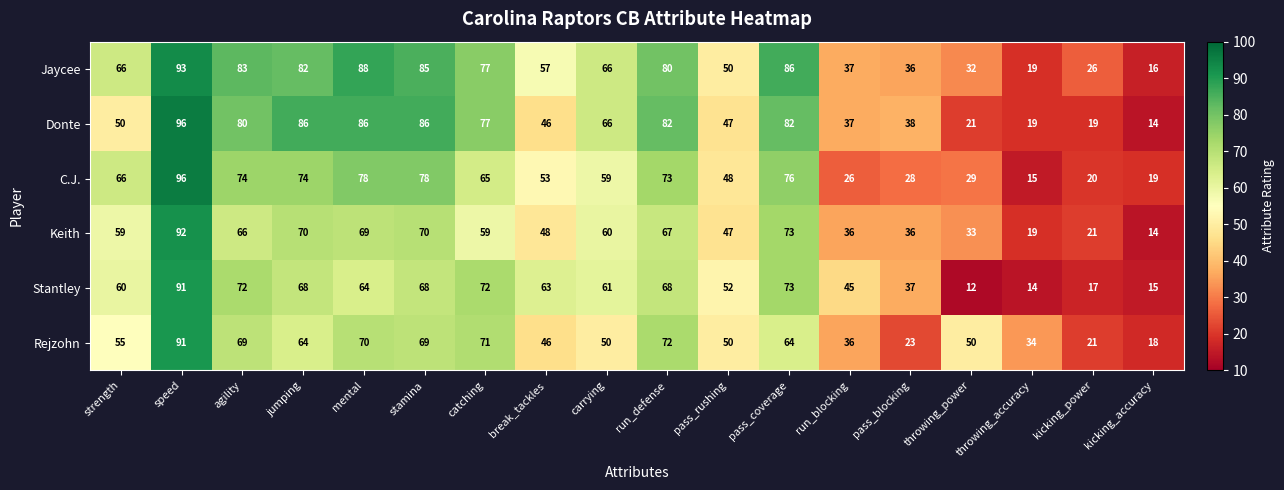

Count the number of categories in the chart.

18